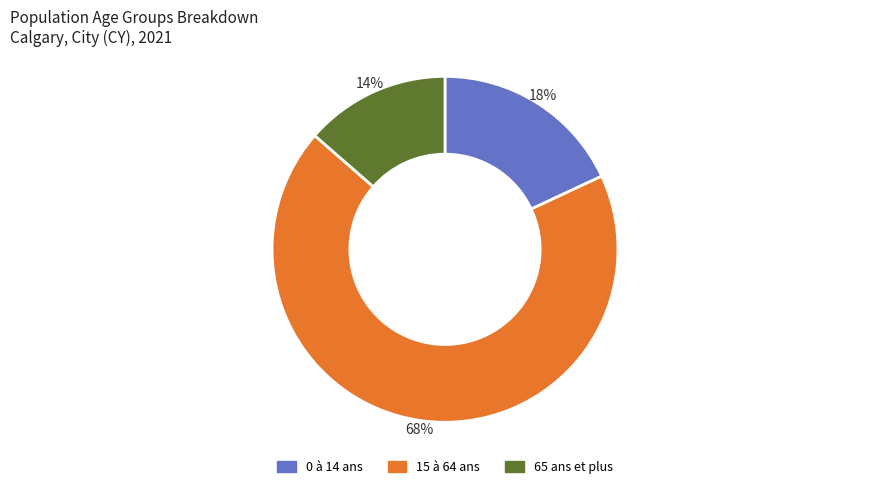

To the nearest percent, what is the difference between the 0 à 14 ans and 15 à 64 ans slice percentages?

50%